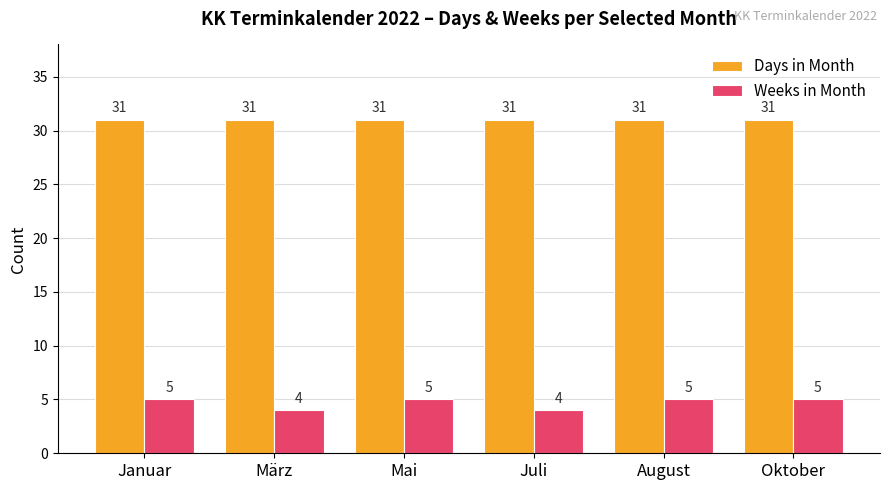

Which series has the largest range (max minus min)?

Weeks in Month